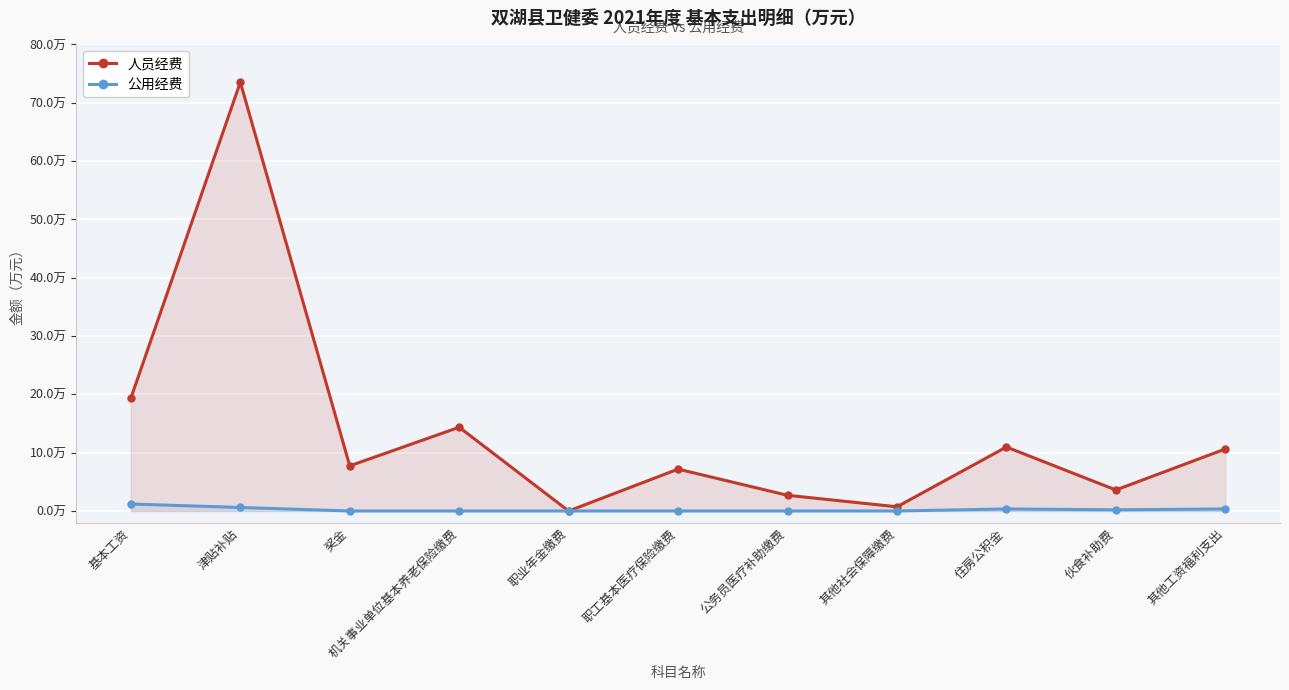

Between 职业年金缴费 and 机关事业单位基本养老保险缴费, which is larger?

机关事业单位基本养老保险缴费